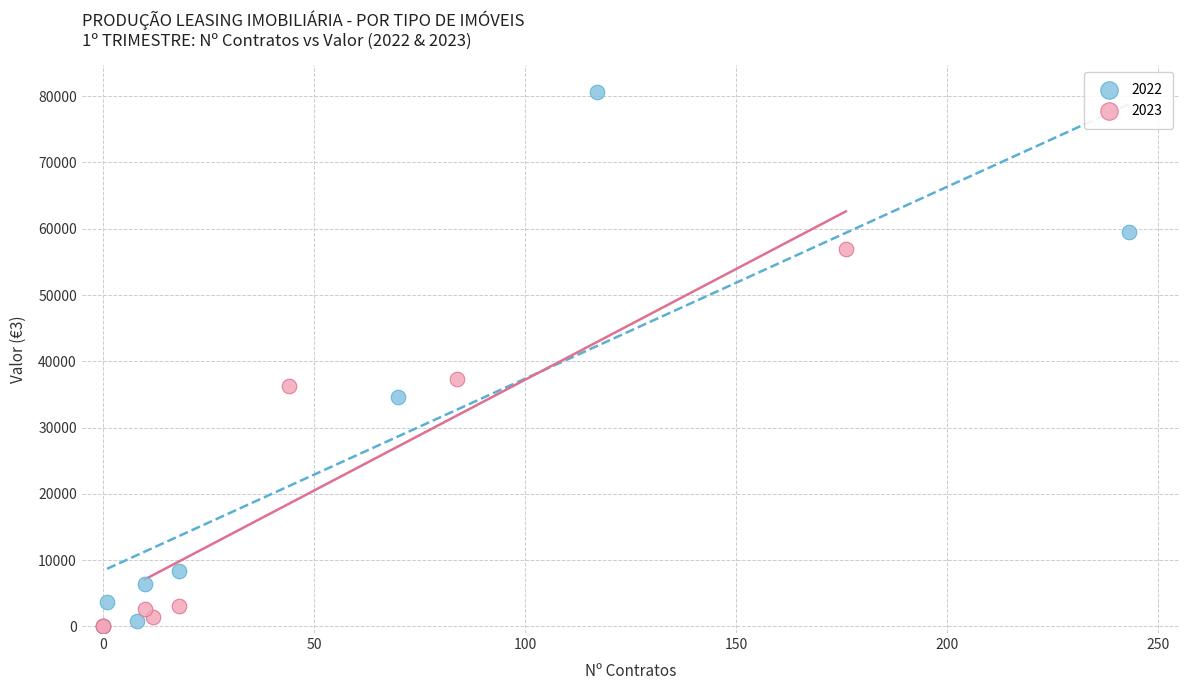

Which series contains the highest Y value?

2022